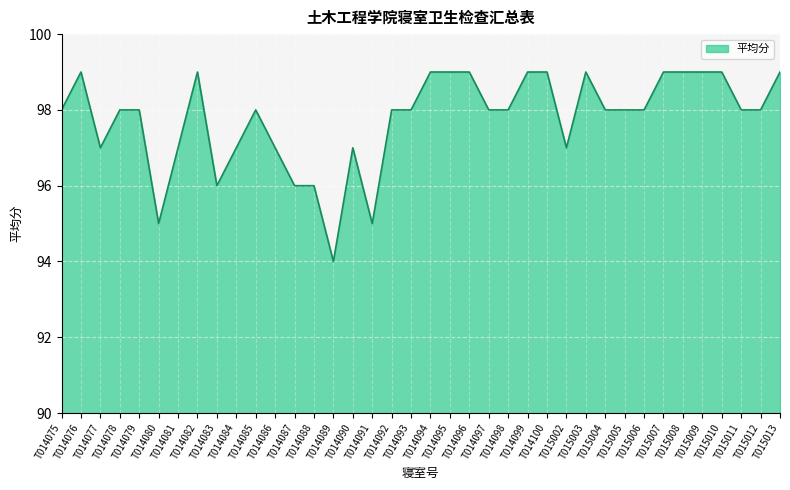

Reading left to right, transcribe all the data shown in this chart.

T014075=98	T014076=99	T014077=97	T014078=98	T014079=98	T014080=95	T014081=97	T014082=99	T014083=96	T014084=97	T014085=98	T014086=97	T014087=96	T014088=96	T014089=94	T014090=97	T014091=95	T014092=98	T014093=98	T014094=99	T014095=99	T014096=99	T014097=98	T014098=98	T014099=99	T014100=99	T015002=97	T015003=99	T015004=98	T015005=98	T015006=98	T015007=99	T015008=99	T015009=99	T015010=99	T015011=98	T015012=98	T015013=99